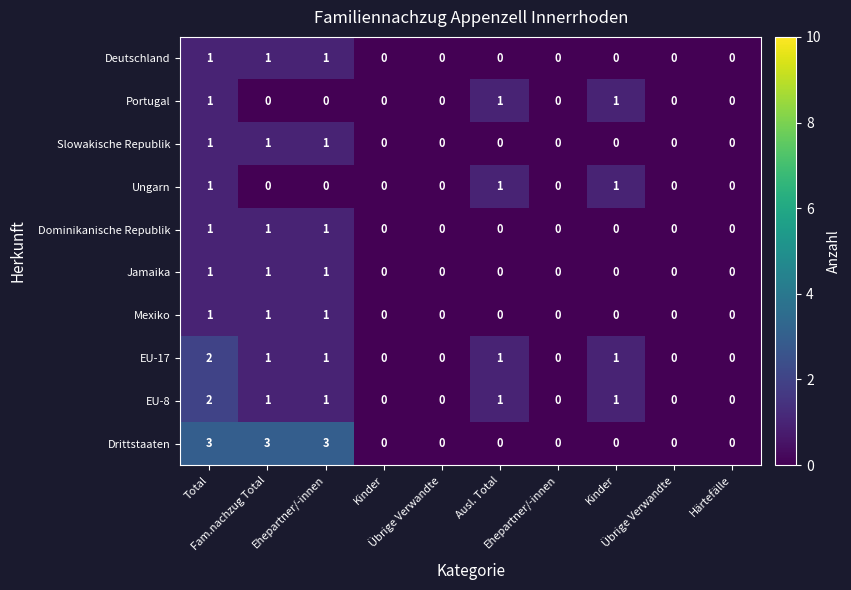

How many values in Portugal are above zero?

3